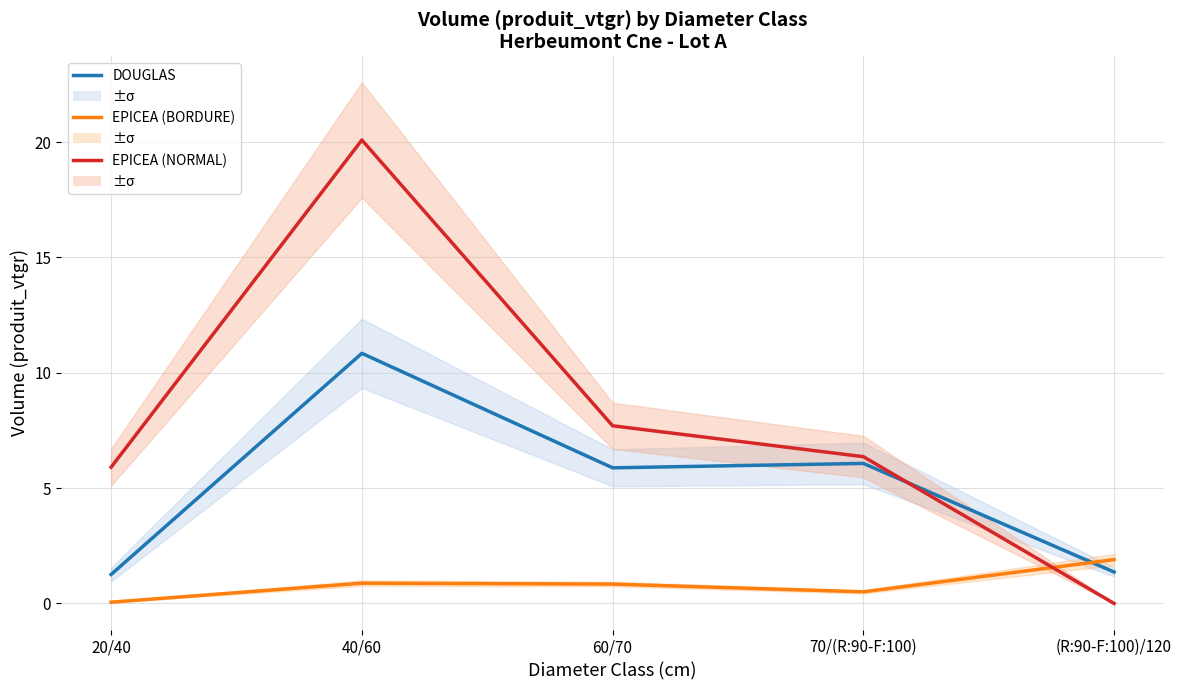

What are all the series names shown in the legend?

DOUGLAS, EPICEA (BORDURE), EPICEA (NORMAL)